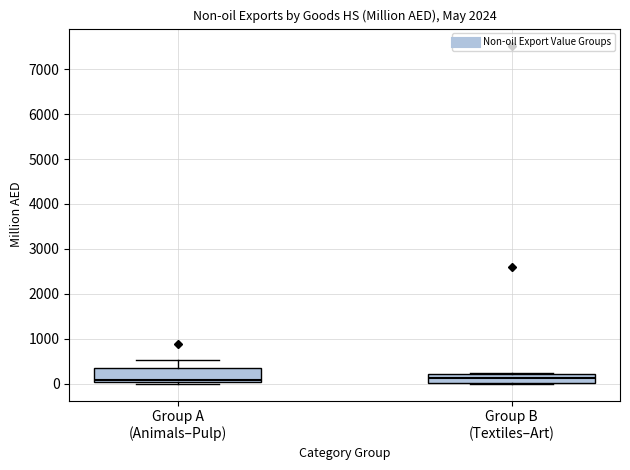

Reading left to right, read every box against the y-axis: the position of its median line, the range the box covers, and the ends of its whiskers. The values are not printed on the chart, so give them approximately, as read against the axis.

Group A (Animals–Pulp): median 100, box 0 to 400, whiskers 0 (just below the box's lower edge) to 500
Group B (Textiles–Art): median 100, box 0 to 200, whiskers 0 to 200